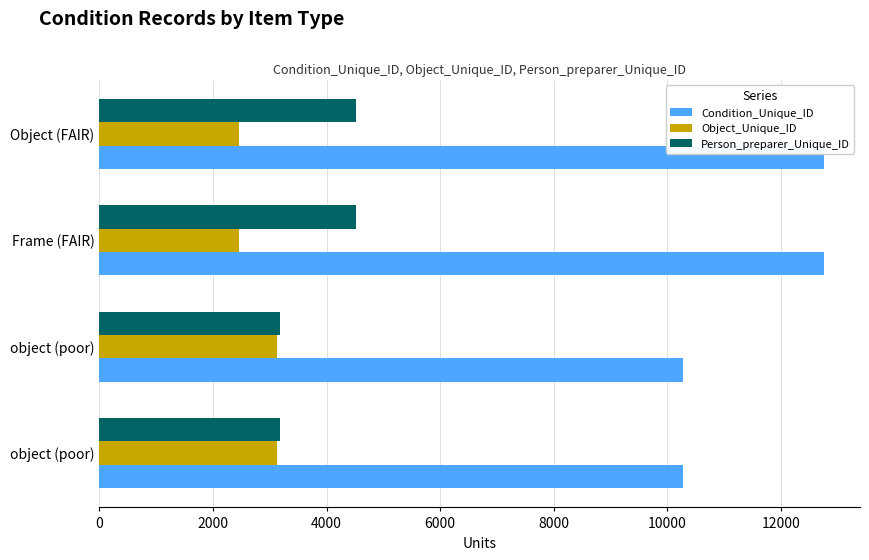

What are all the series names shown in the legend?

Condition_Unique_ID, Object_Unique_ID, Person_preparer_Unique_ID